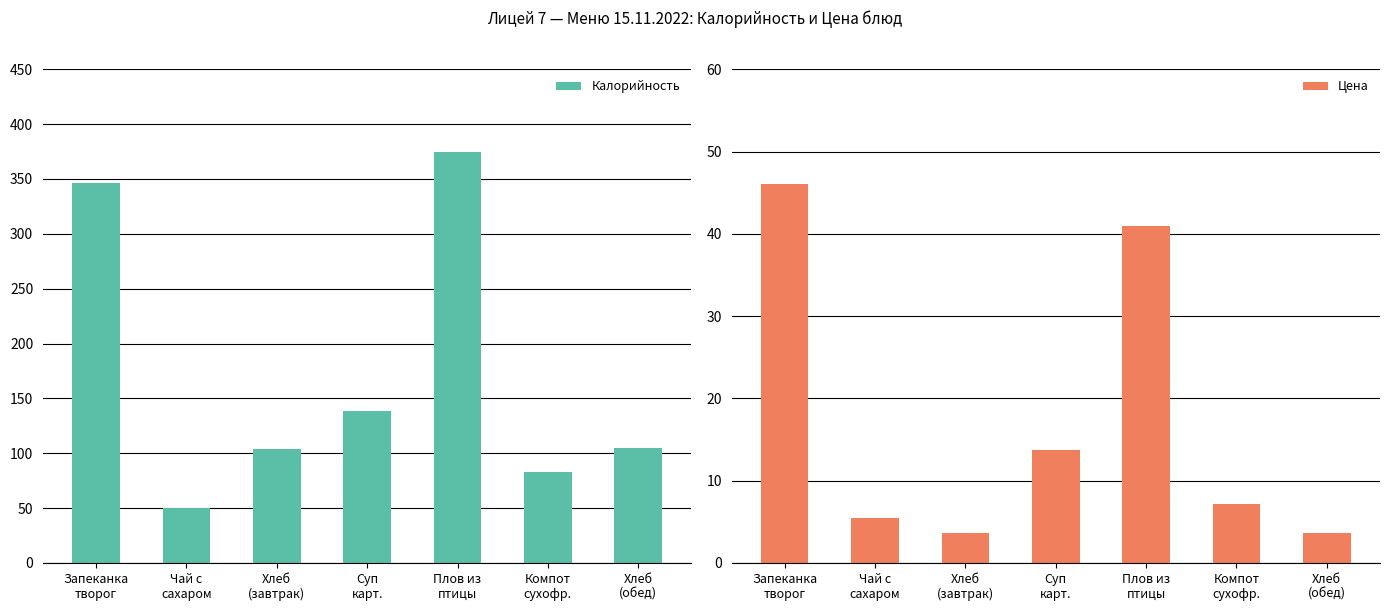

What value does the Калорийность series have at Хлеб
(обед)?

104.5